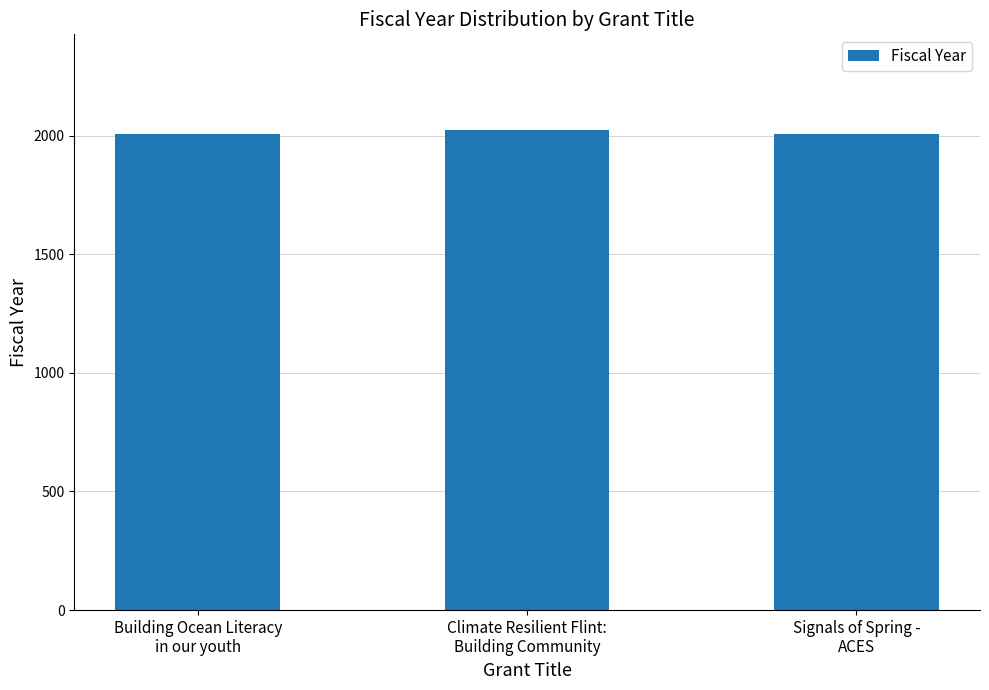

What is the sum of the values at Climate Resilient Flint:
Building Community and Building Ocean Literacy
in our youth?

4028